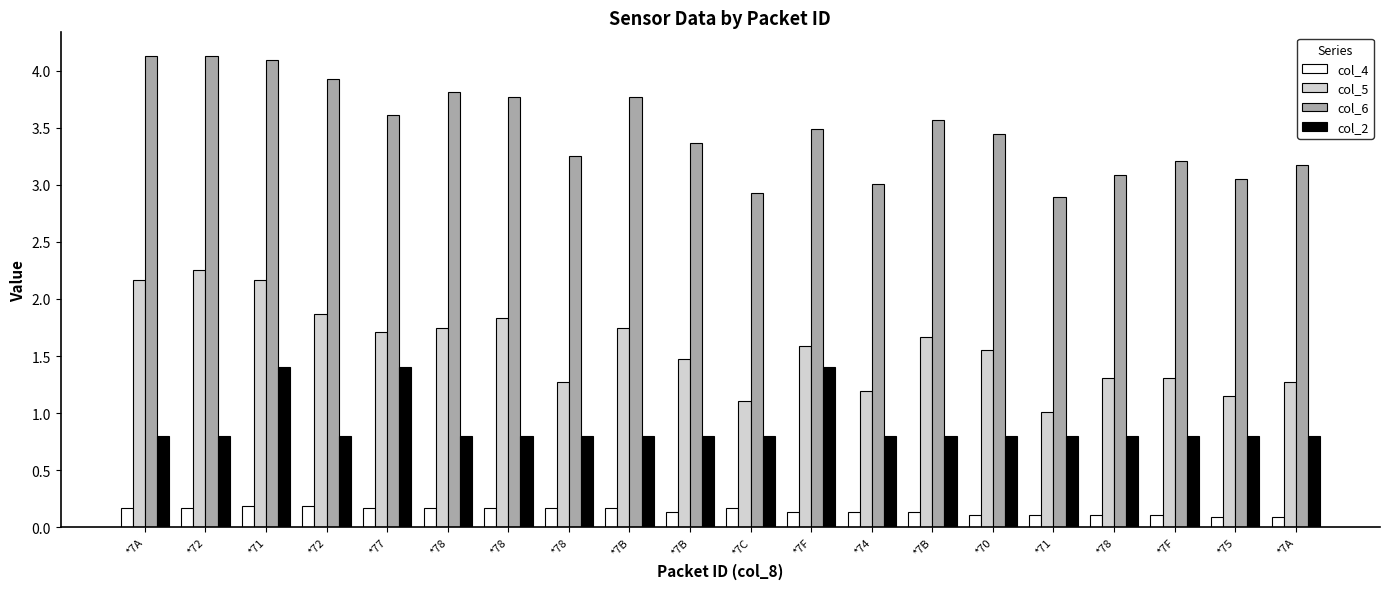

Are the bars horizontal?

No